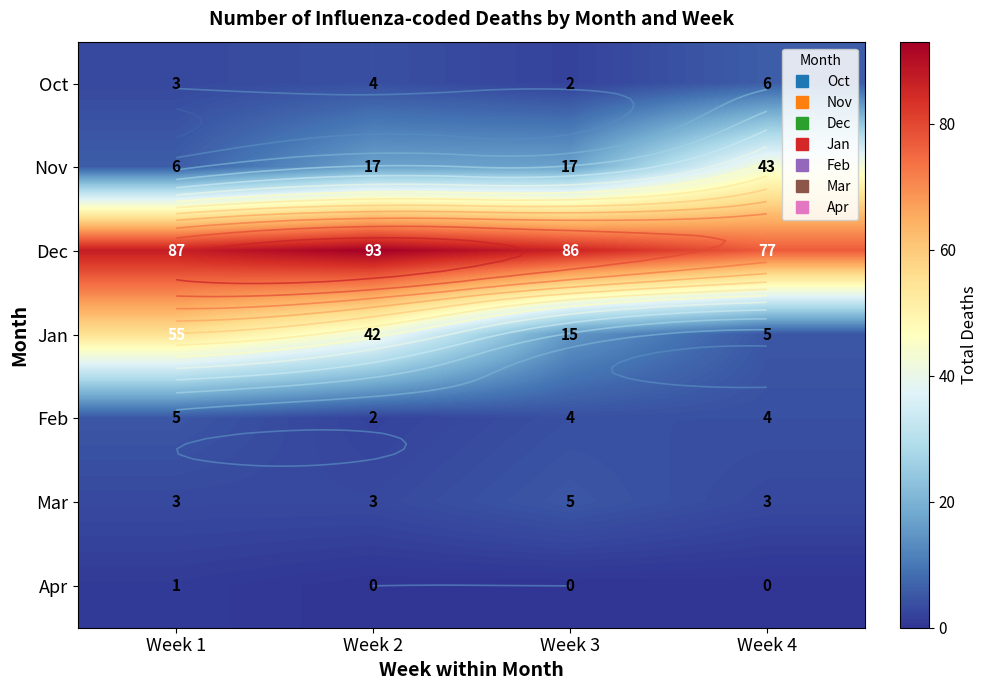

Is the value of Mar at Week 1 greater than the value of Apr at Week 3?

Yes